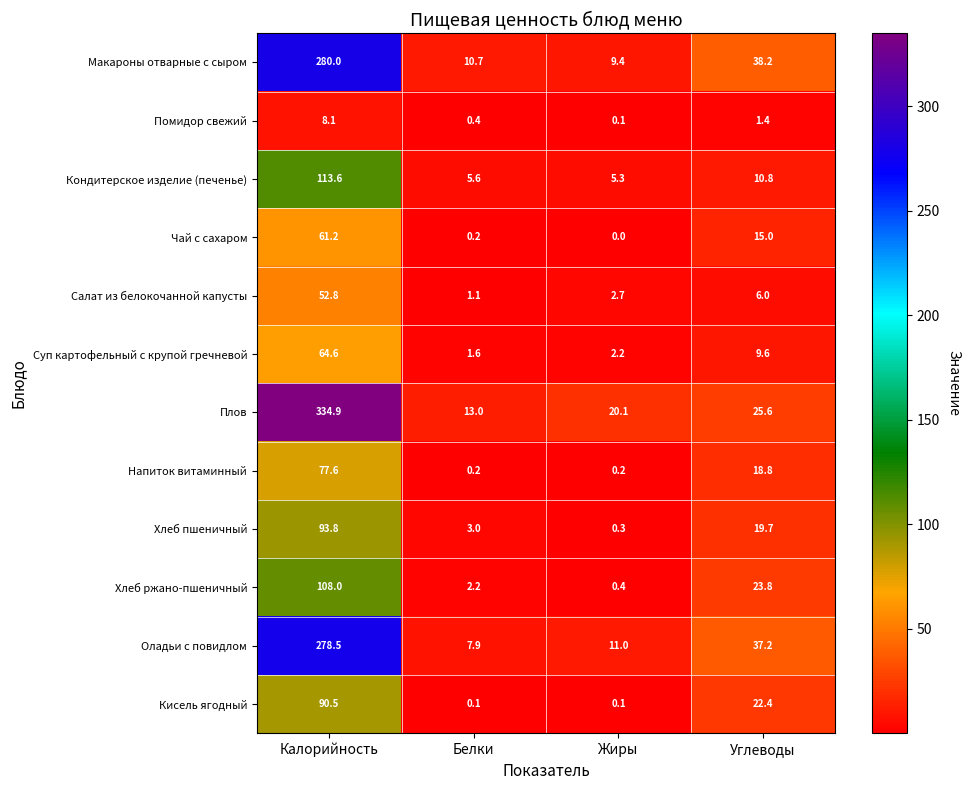

How many categories are shown in the chart?

4